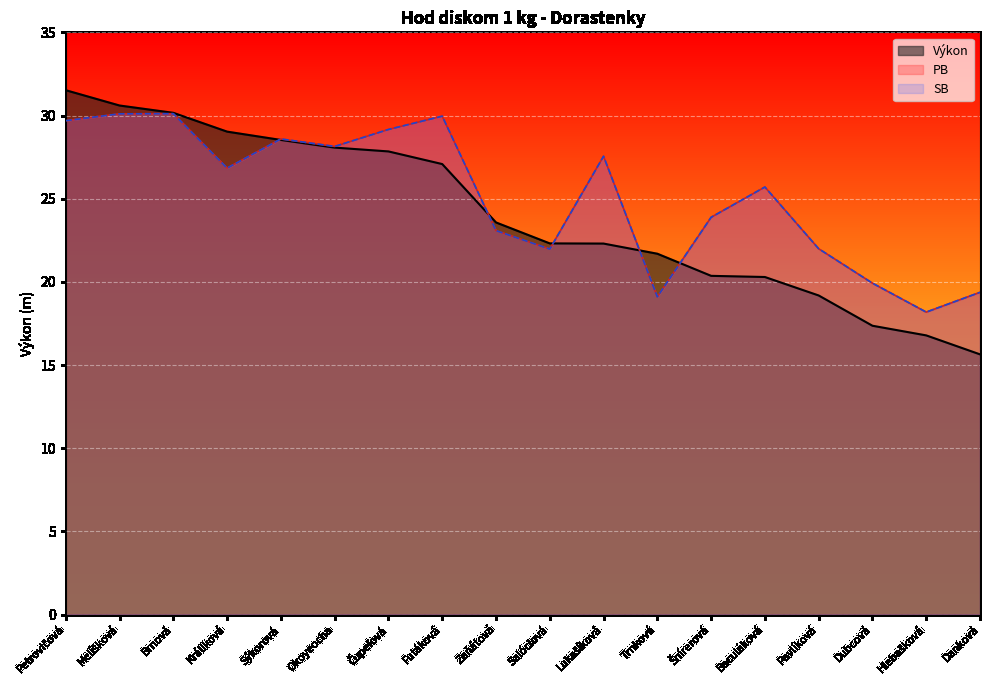

The Výkon series shows 28.1 at Okoyeocha. True or false?

True